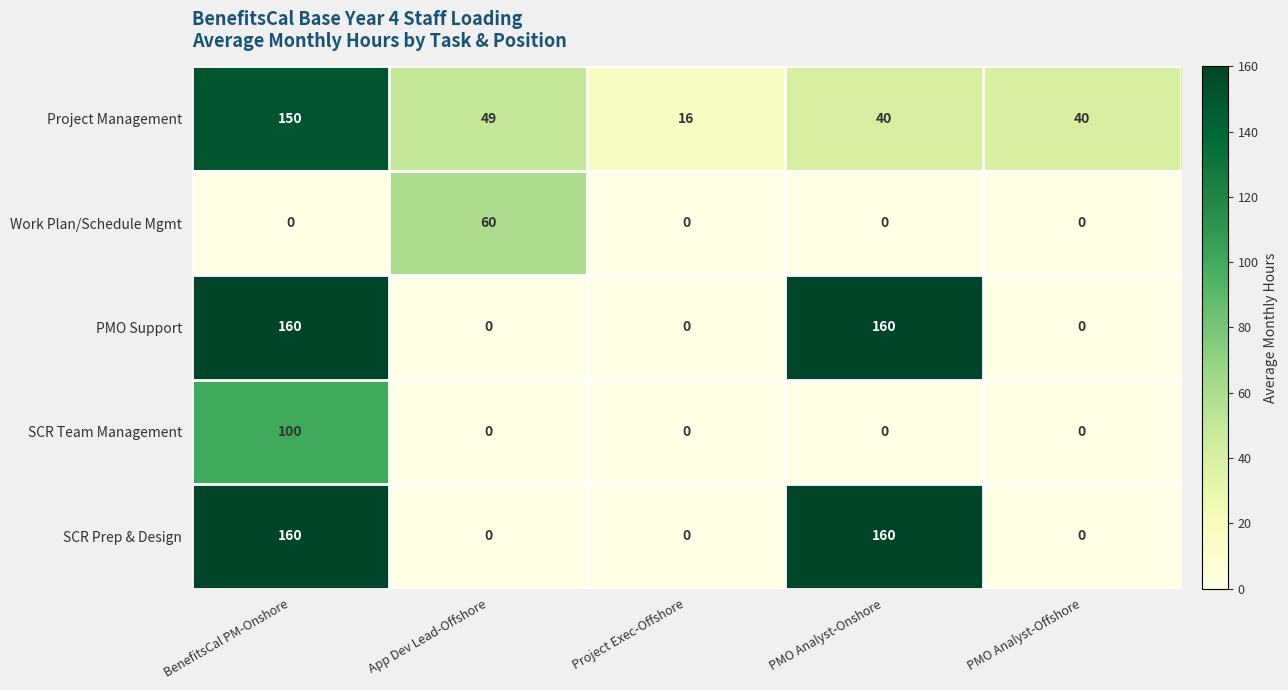

Which series changed the most between Project Exec-Offshore and PMO Analyst-Offshore?

Project Management